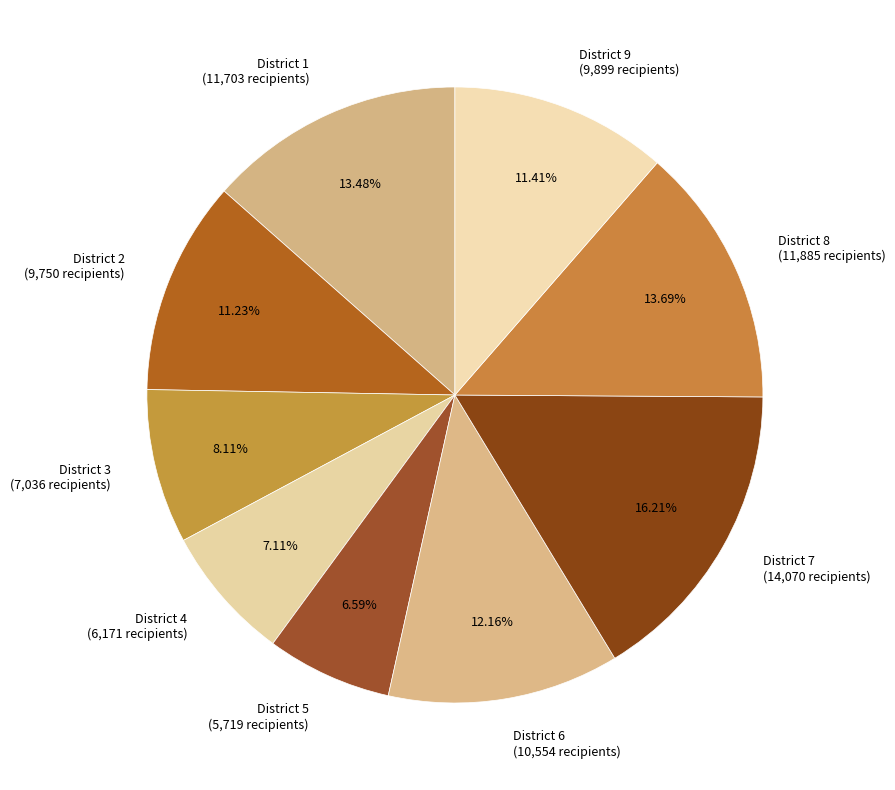

What is the ratio of the value at District 2 to the value at District 8?

0.8